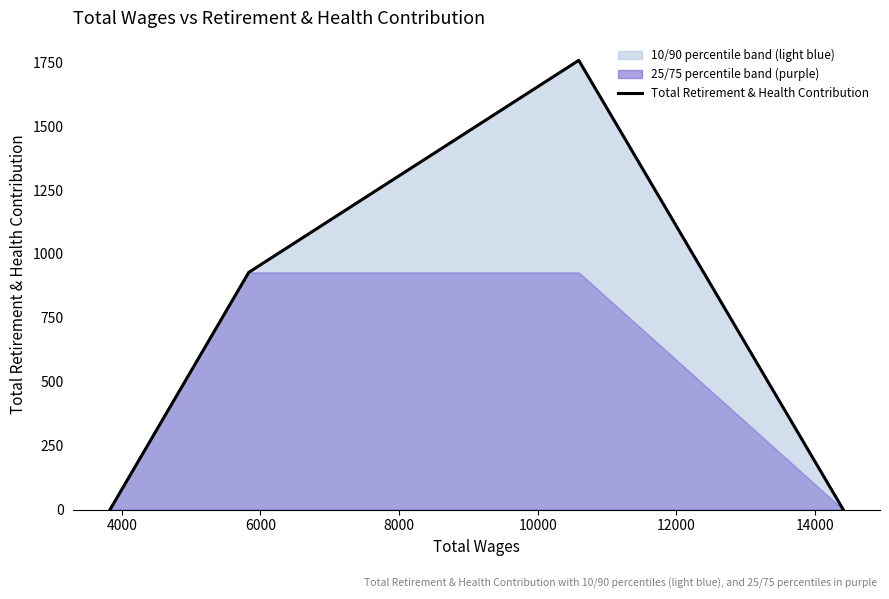

What is the average value?

671